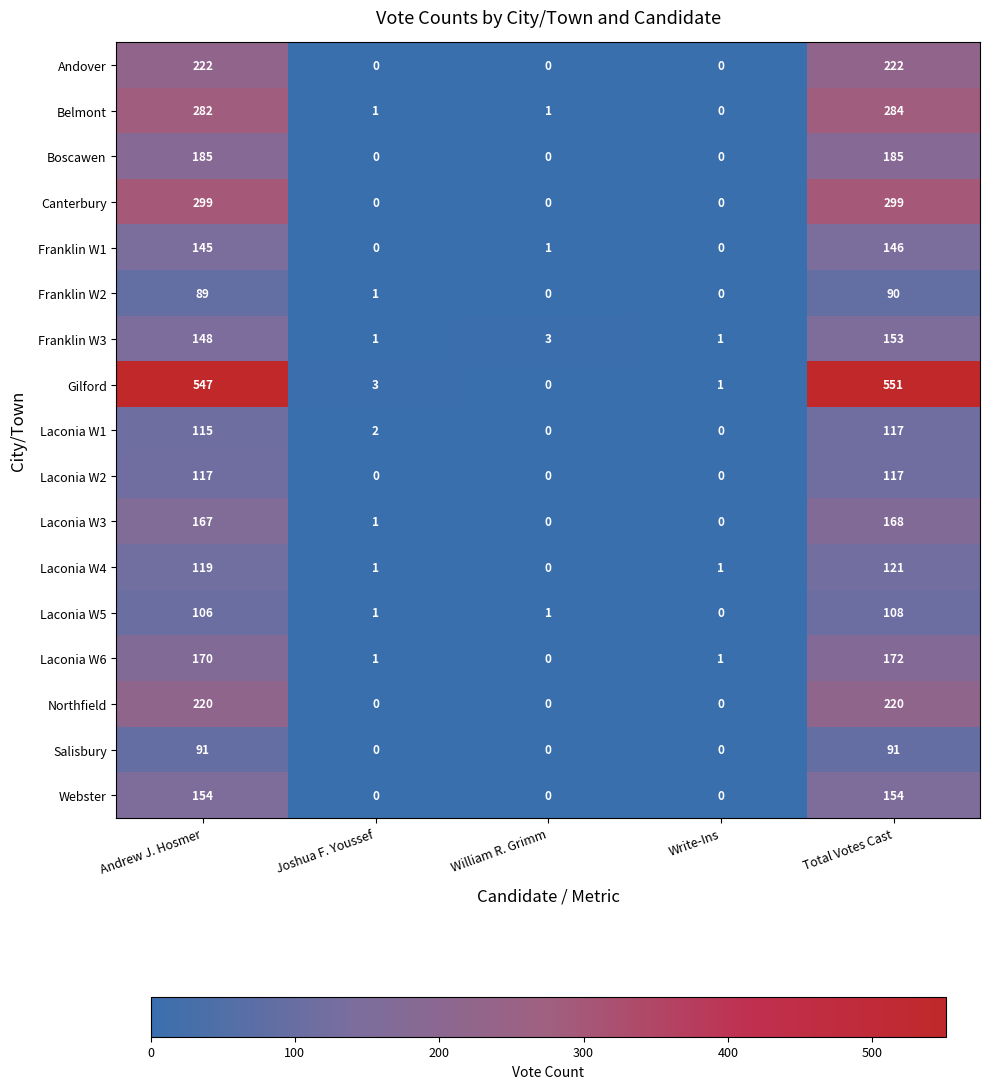

At which label does Franklin W3 first exceed 3?

Andrew J. Hosmer